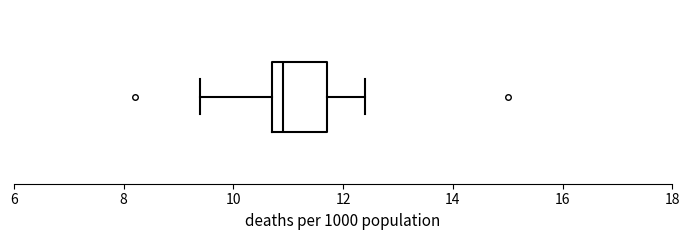

Transcribe this box plot: give where the median line is, the range the box spans, and where the two whiskers end, as read against the x-axis. The values are not printed on the chart, so give them approximately, as read against the axis.

median 11.0, box 10.8 to 11.8, whiskers 9.4 to 12.4